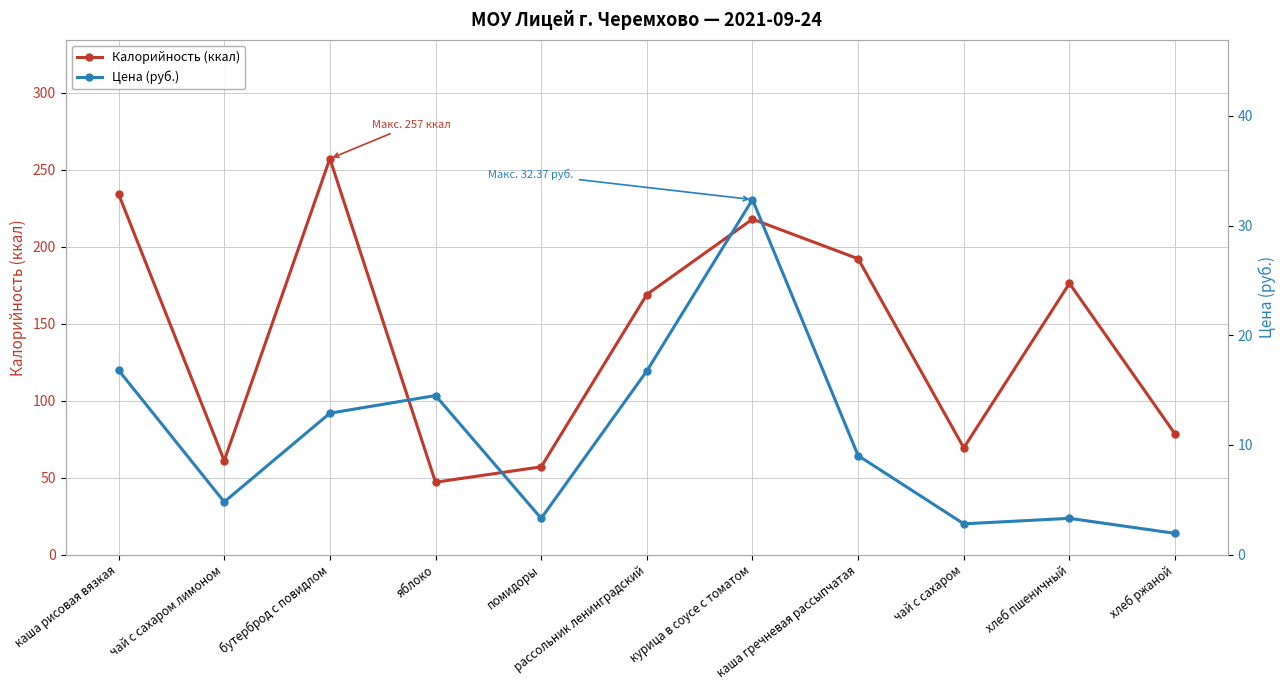

What is the difference between the highest and lowest values at яблоко?

32.5